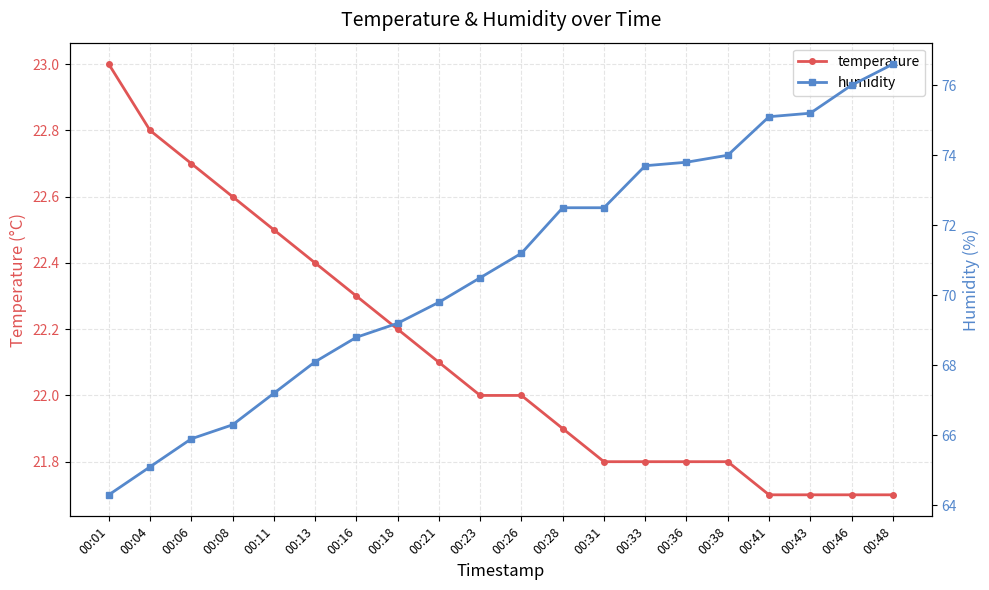

Reading right to left, extract all data points from this chart.

temperature: 00:48=21.7	00:46=21.7	00:43=21.7	00:41=21.7	00:38=21.8	00:36=21.8	00:33=21.8	00:31=21.8	00:28=21.9	00:26=22.0	00:23=22.0	00:21=22.1	00:18=22.2	00:16=22.3	00:13=22.4	00:11=22.5	00:08=22.6	00:06=22.7	00:04=22.8	00:01=23.0
humidity: 00:48=76.6	00:46=76.0	00:43=75.2	00:41=75.1	00:38=74.0	00:36=73.8	00:33=73.7	00:31=72.5	00:28=72.5	00:26=71.2	00:23=70.5	00:21=69.8	00:18=69.2	00:16=68.8	00:13=68.1	00:11=67.2	00:08=66.3	00:06=65.9	00:04=65.1	00:01=64.3